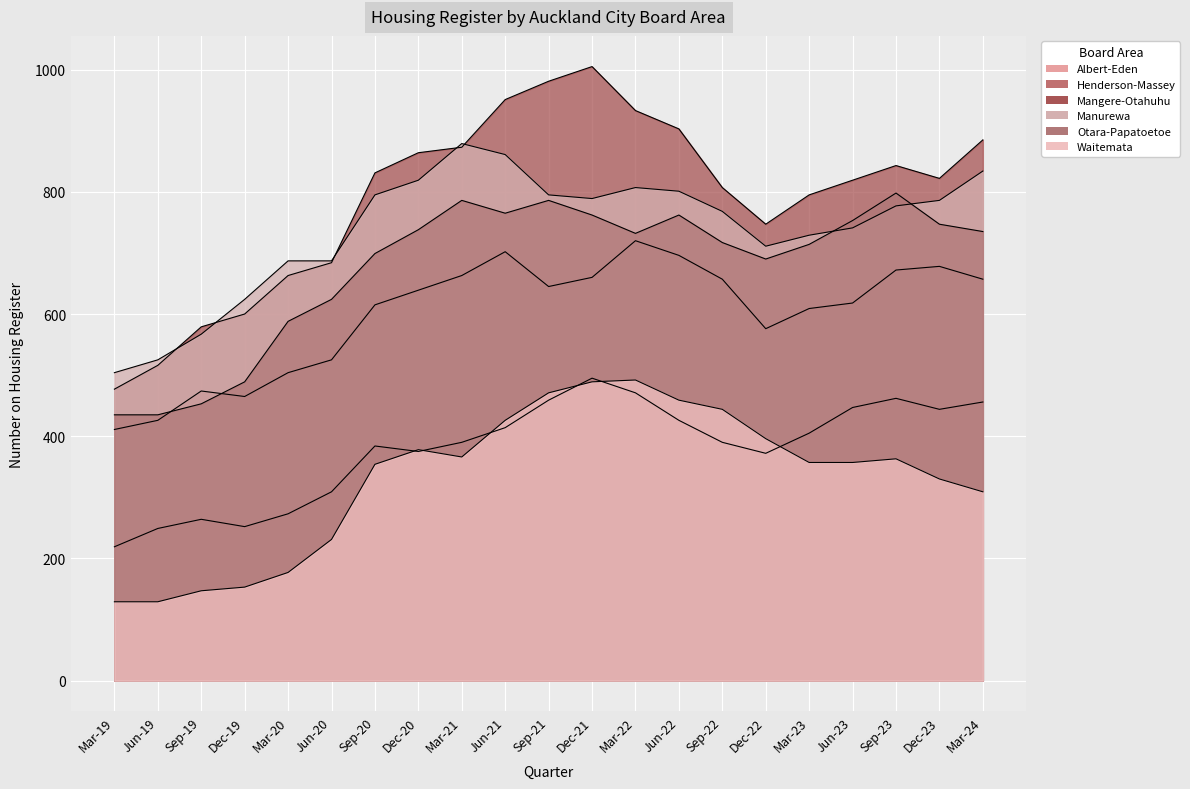

Where do Henderson-Massey and Otara-Papatoetoe first cross each other?

Jun-19 and Sep-19